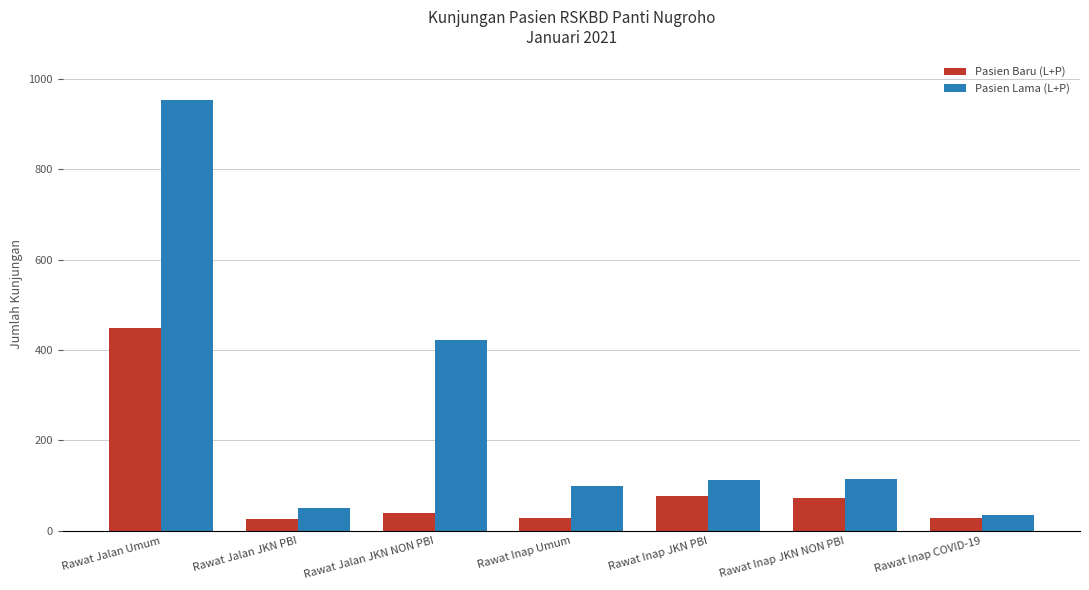

What is the maximum value shown in the chart?

954